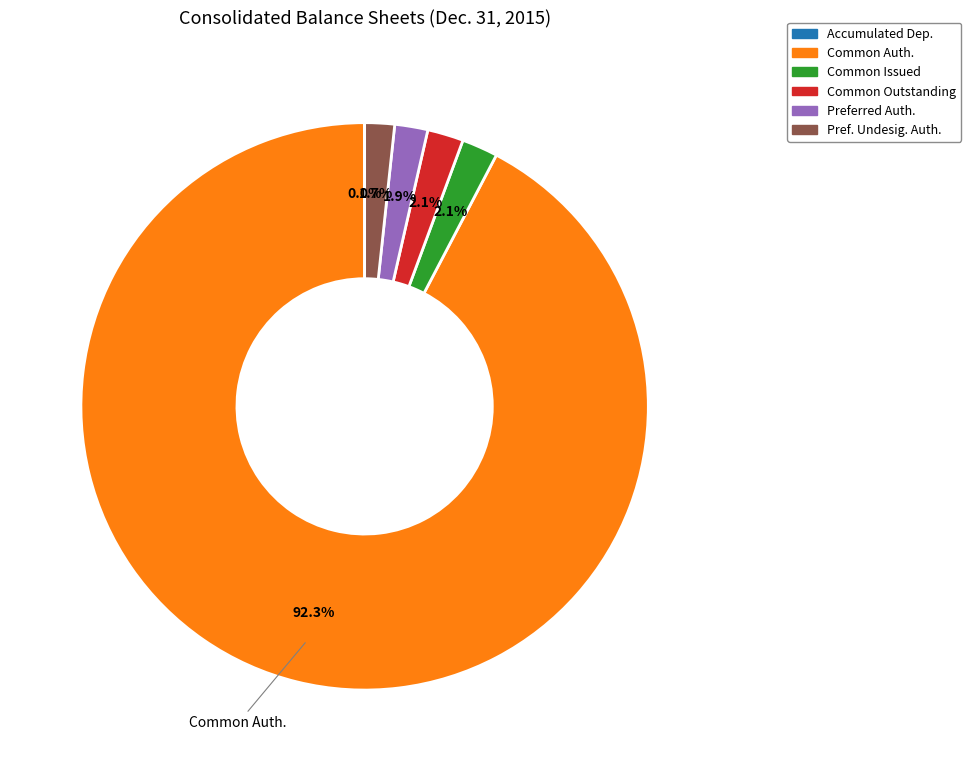

How much of the chart is everything except Common Outstanding?

97.9%